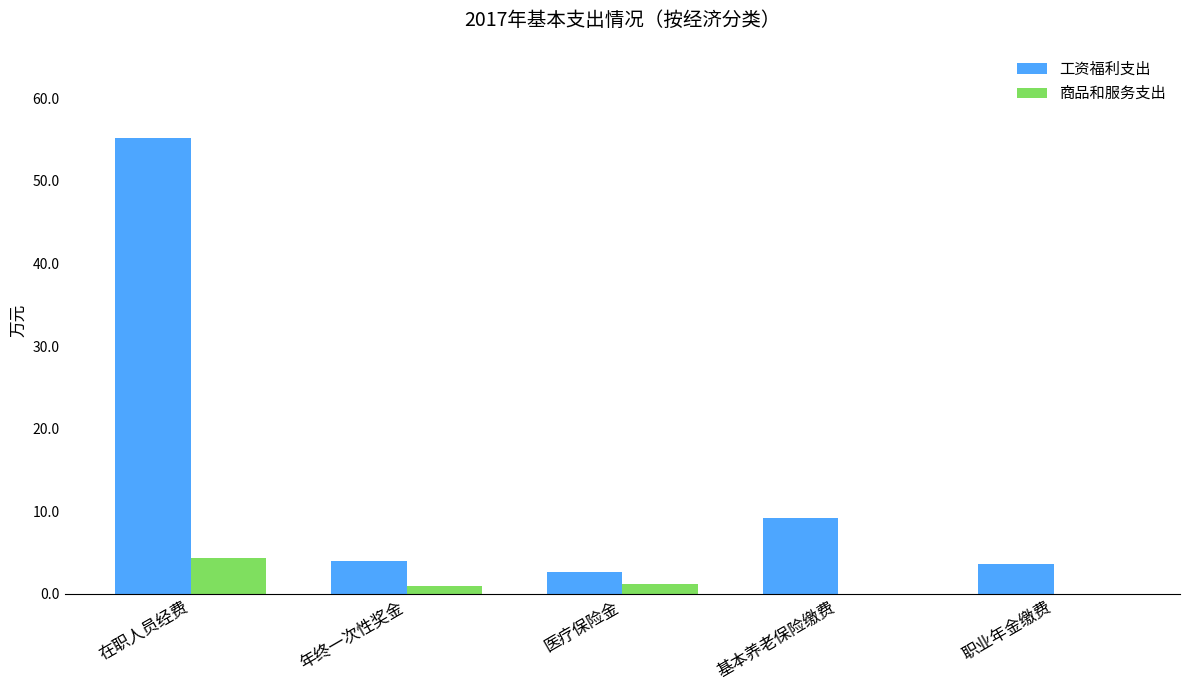

How many categories are shown in the chart?

5